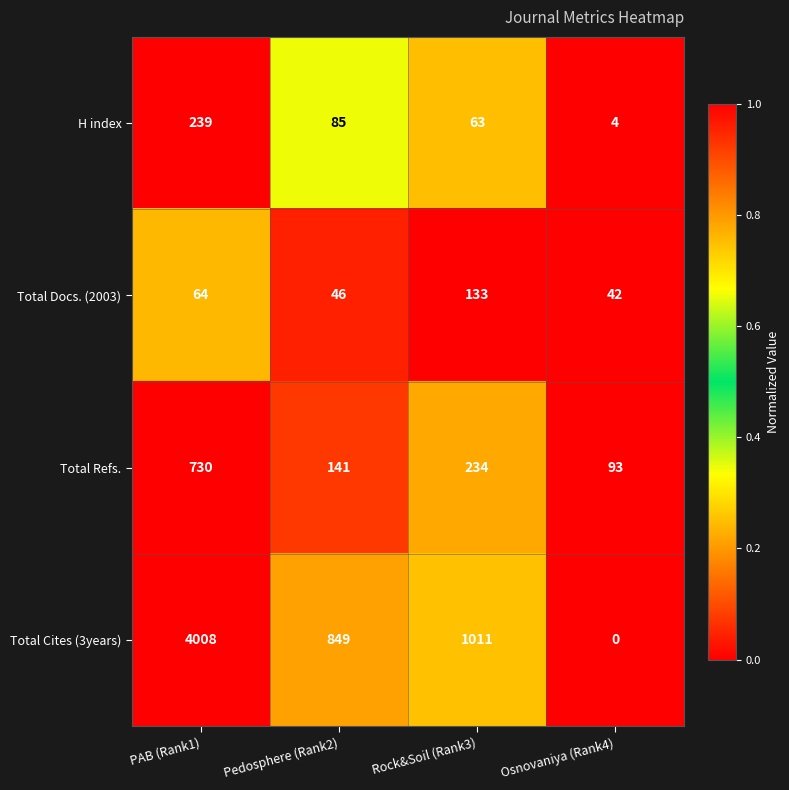

List the series in order of their peak value, lowest first.

Total Docs. (2003), H index, Total Refs., Total Cites (3years)